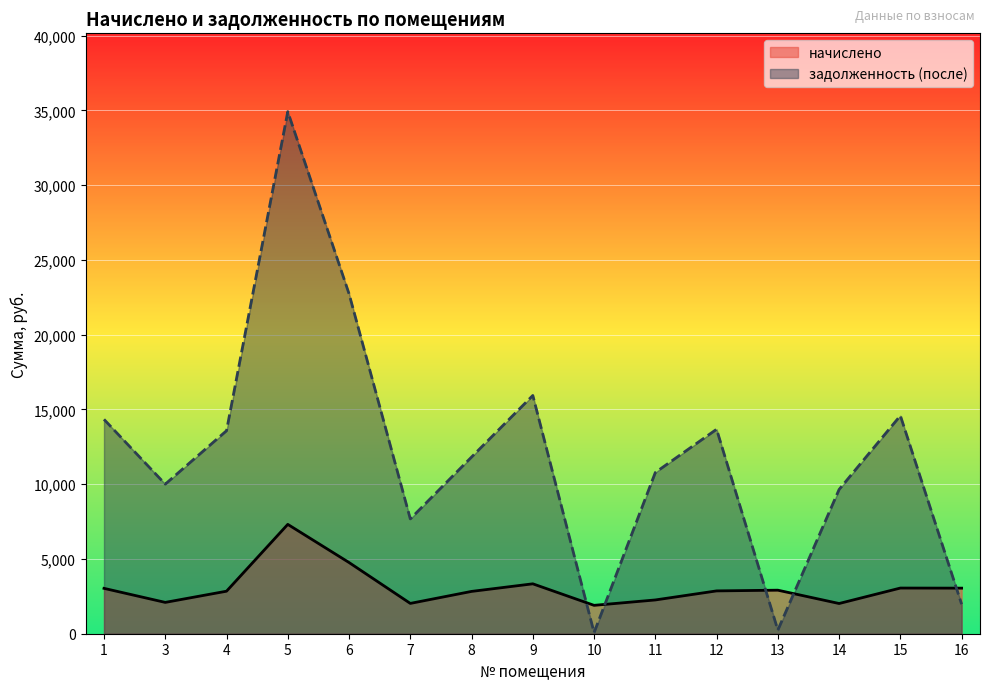

Is it true that начислено equals 4762.8 at 6?

True